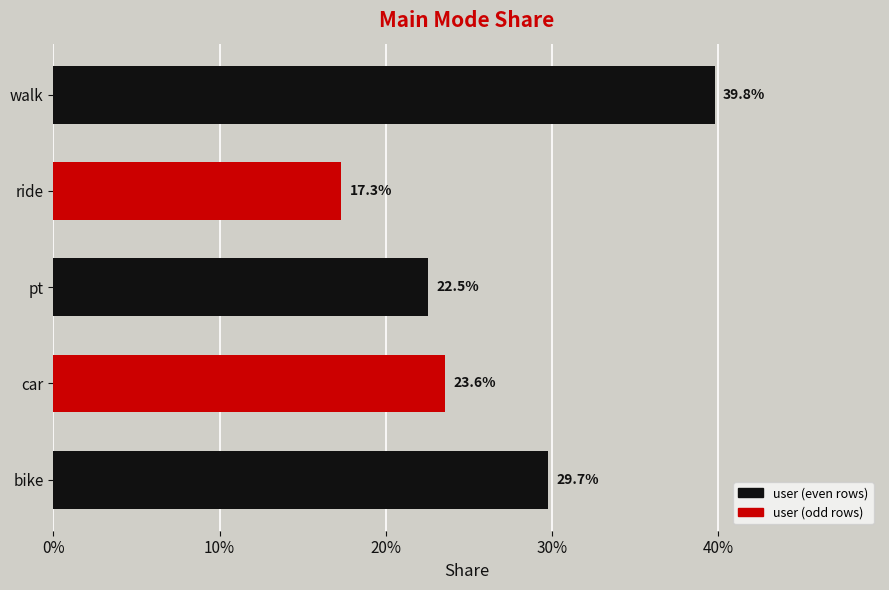

What is the difference between the maximum and minimum values?

0.2